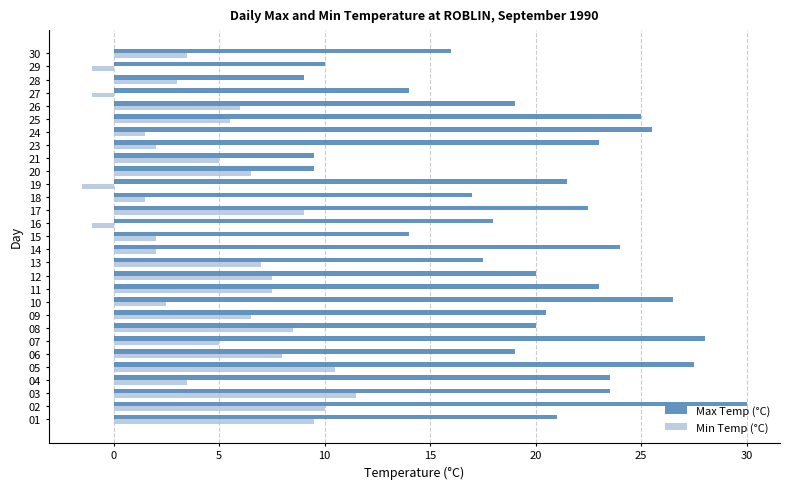

What is the sum of the Min Temp (°C) values at 11 and 14?

9.5